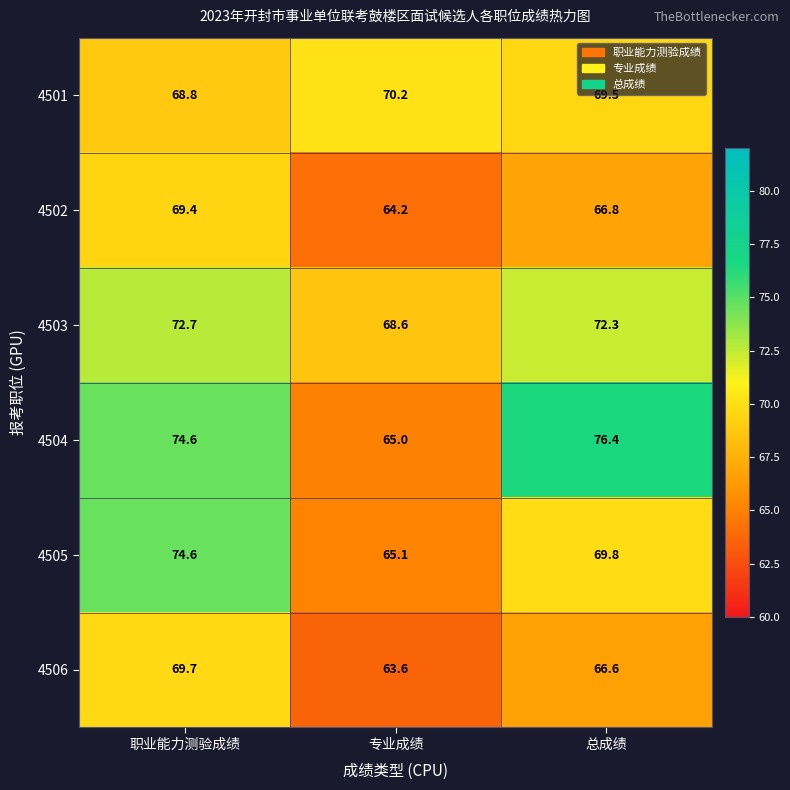

Reading right to left, extract all data points from this chart.

4501: 总成绩=69.5	专业成绩=70.2	职业能力测验成绩=68.8
4502: 总成绩=66.8	专业成绩=64.2	职业能力测验成绩=69.4
4503: 总成绩=72.3	专业成绩=68.6	职业能力测验成绩=72.7
4504: 总成绩=76.4	专业成绩=65.0	职业能力测验成绩=74.6
4505: 总成绩=69.8	专业成绩=65.1	职业能力测验成绩=74.6
4506: 总成绩=66.6	专业成绩=63.6	职业能力测验成绩=69.7